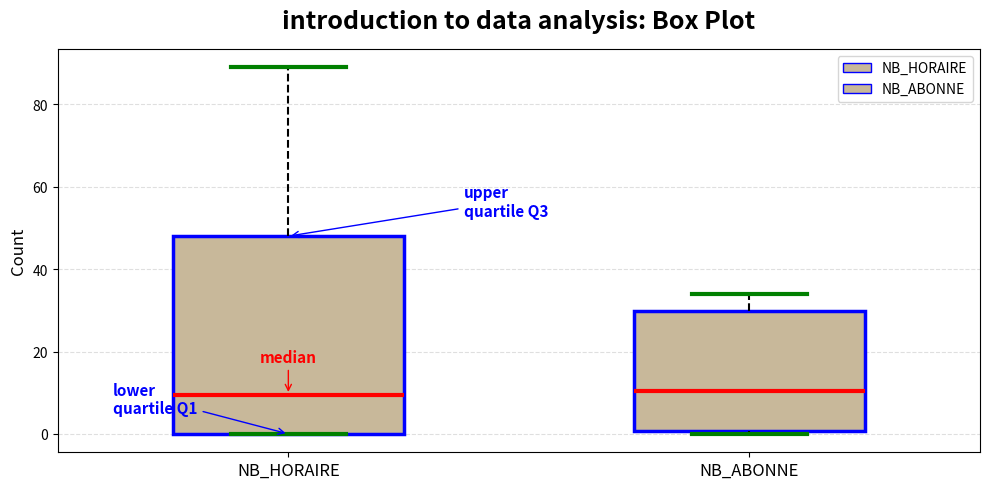

Comparing the boxes themselves (not the whiskers), which one is the tallest?

NB_HORAIRE